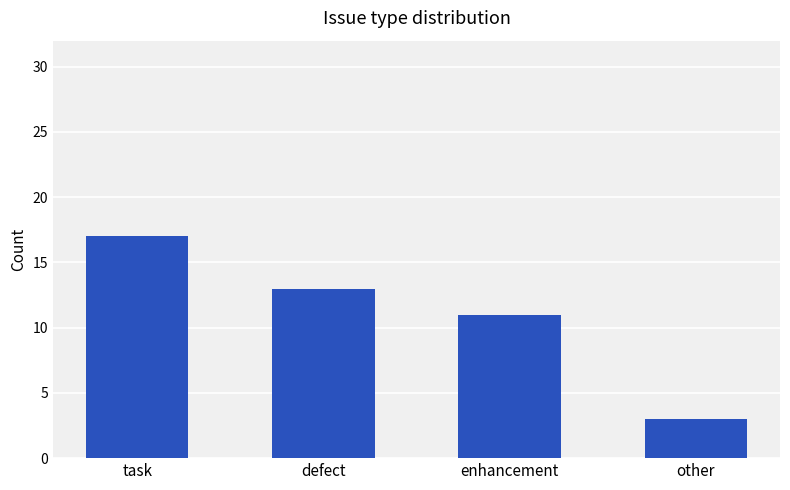

What is the approximate value at enhancement, to the nearest 5?

10